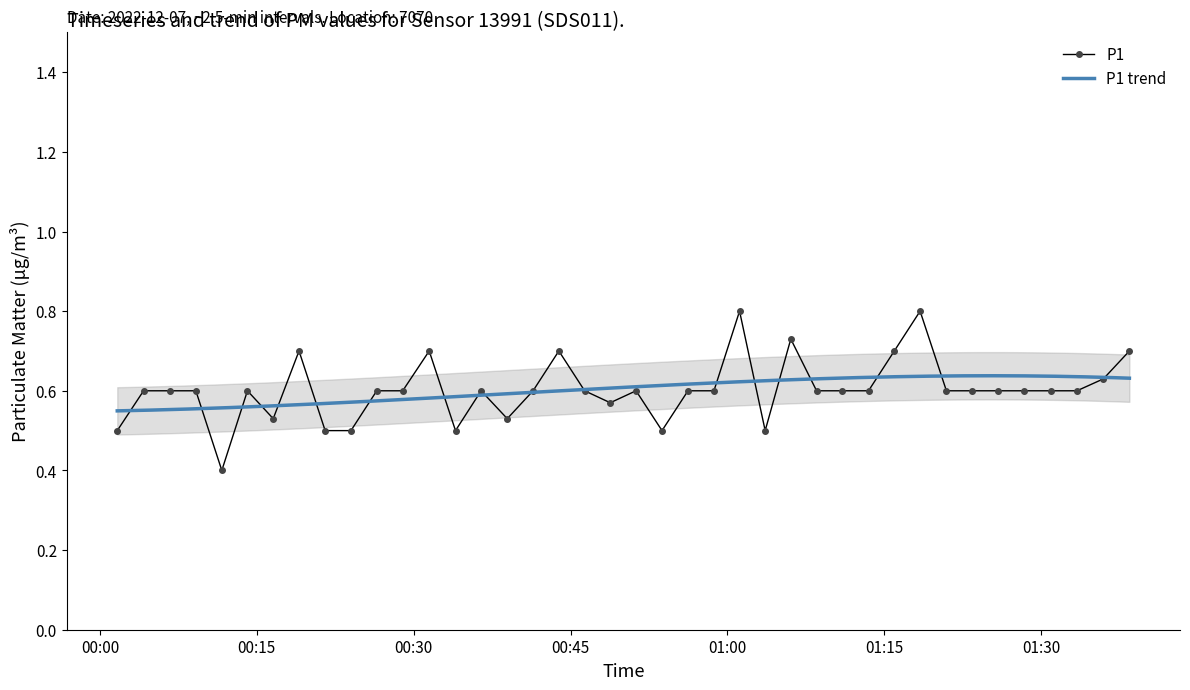

Reading right to left, list all the values displayed in this chart.

2022-12-07T01:38:27=0.7	2022-12-07T01:35:58=0.6	2022-12-07T01:33:26=0.6	2022-12-07T01:30:55=0.6	2022-12-07T01:28:21=0.6	2022-12-07T01:25:53=0.6	2022-12-07T01:23:25=0.6	2022-12-07T01:20:57=0.6	2022-12-07T01:18:26=0.8	2022-12-07T01:15:58=0.7	2022-12-07T01:13:30=0.6	2022-12-07T01:10:59=0.6	2022-12-07T01:08:32=0.6	2022-12-07T01:06:04=0.7	2022-12-07T01:03:37=0.5	2022-12-07T01:01:10=0.8	2022-12-07T00:58:43=0.6	2022-12-07T00:56:14=0.6	2022-12-07T00:53:45=0.5	2022-12-07T00:51:16=0.6	2022-12-07T00:48:48=0.6	2022-12-07T00:46:21=0.6	2022-12-07T00:43:53=0.7	2022-12-07T00:41:25=0.6	2022-12-07T00:38:57=0.5	2022-12-07T00:36:27=0.6	2022-12-07T00:34:00=0.5	2022-12-07T00:31:29=0.7	2022-12-07T00:28:57=0.6	2022-12-07T00:26:28=0.6	2022-12-07T00:24:00=0.5	2022-12-07T00:21:32=0.5	2022-12-07T00:19:02=0.7	2022-12-07T00:16:34=0.5	2022-12-07T00:14:06=0.6	2022-12-07T00:11:39=0.4	2022-12-07T00:09:10=0.6	2022-12-07T00:06:39=0.6	2022-12-07T00:04:10=0.6	2022-12-07T00:01:39=0.5